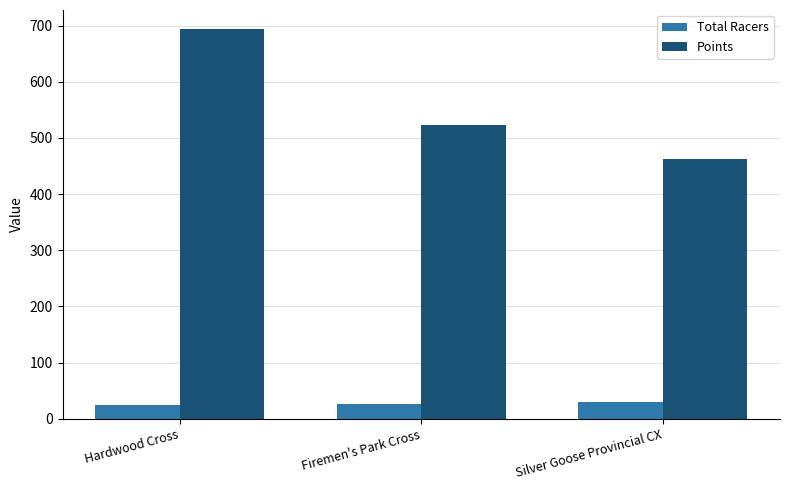

The Total Racers series shows 27.0 at Firemen's Park Cross. True or false?

True